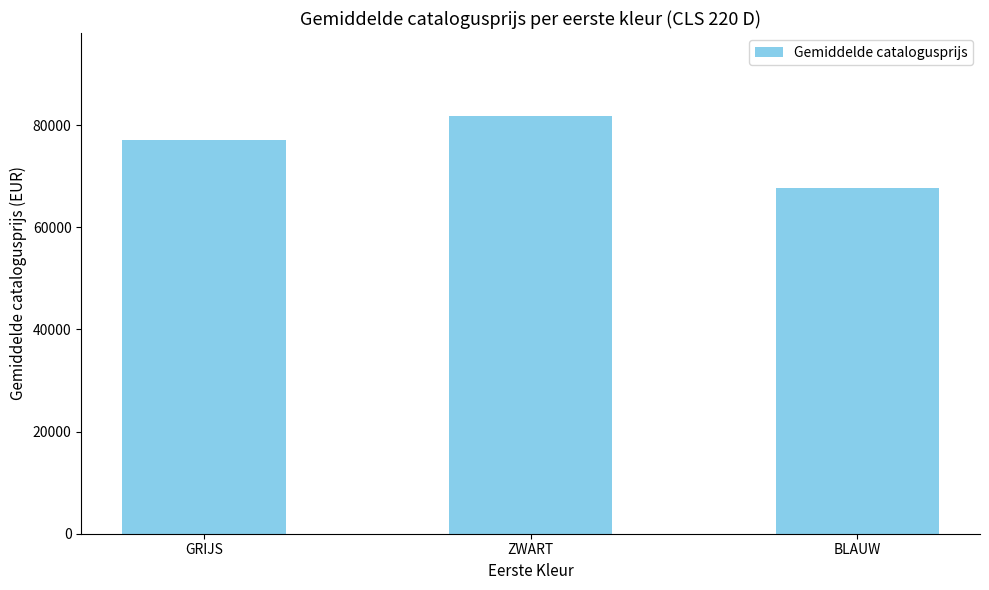

Reading left to right, transcribe all the data shown in this chart.

GRIJS=77163.8	ZWART=81718.5	BLAUW=67627.0